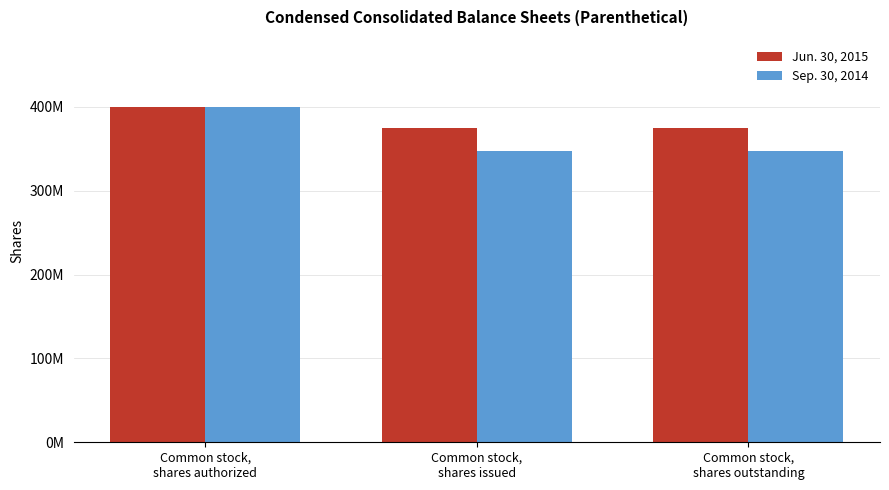

Rank the series by their average value, from lowest to highest.

Sep. 30, 2014, Jun. 30, 2015